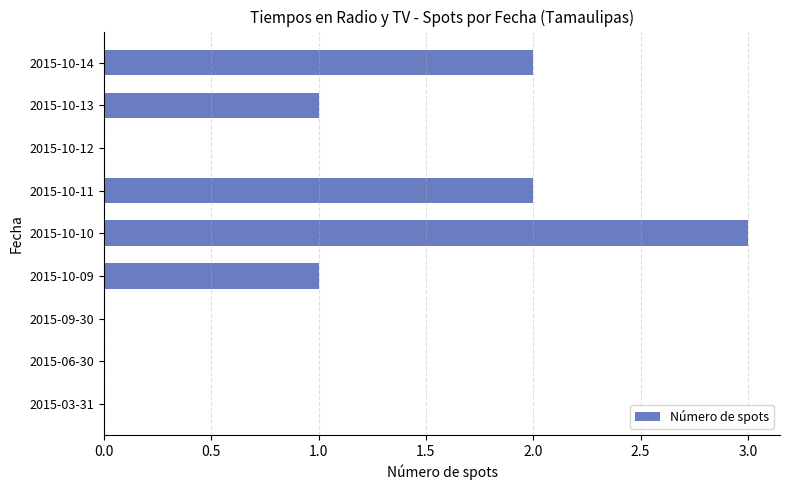

True or false: the data shows 0 at 2015-06-30.

True